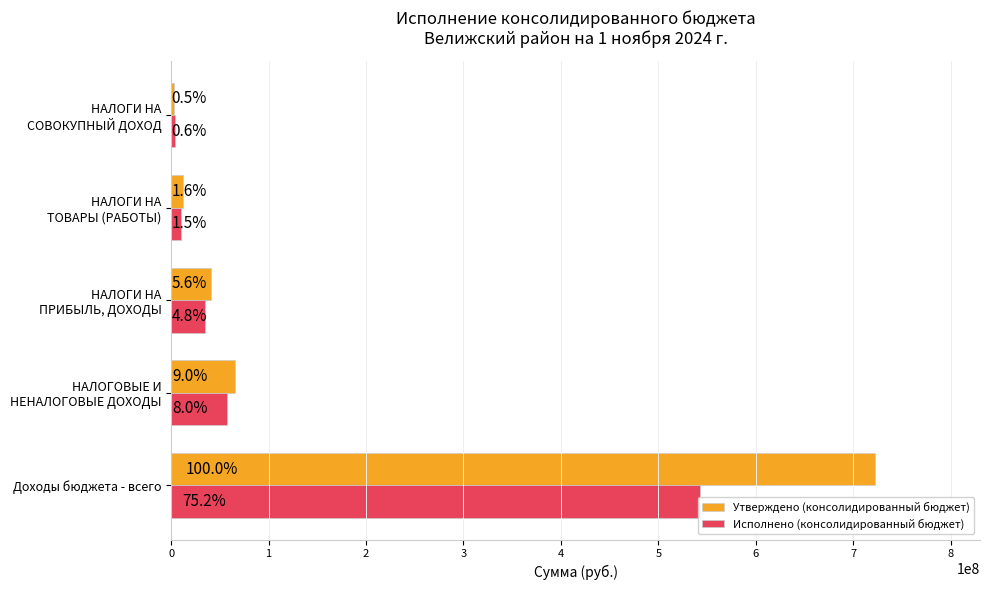

What is the value of the Утверждено (консолидированный бюджет) bar at the 1st from the left?

721924044.7